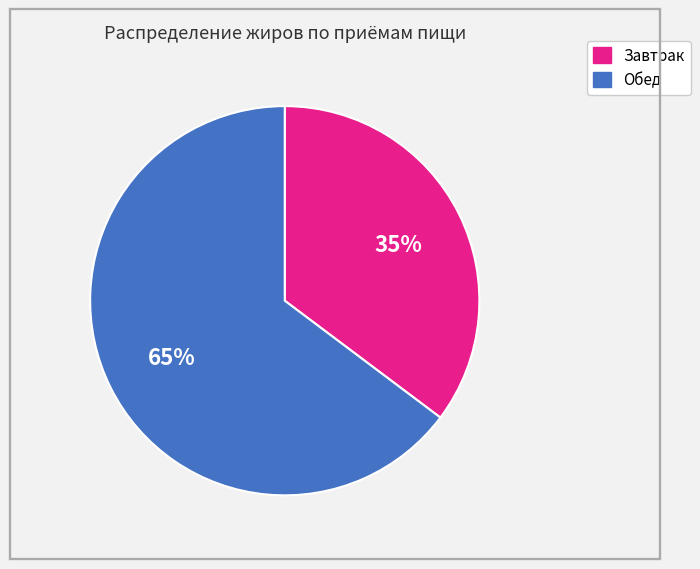

To the nearest percent, what is the average slice percentage?

50%